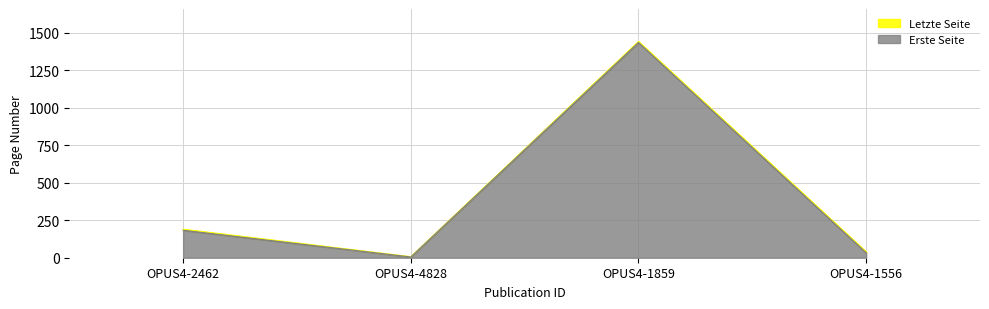

List the series in order of their overall mean, highest first.

Letzte Seite, Erste Seite